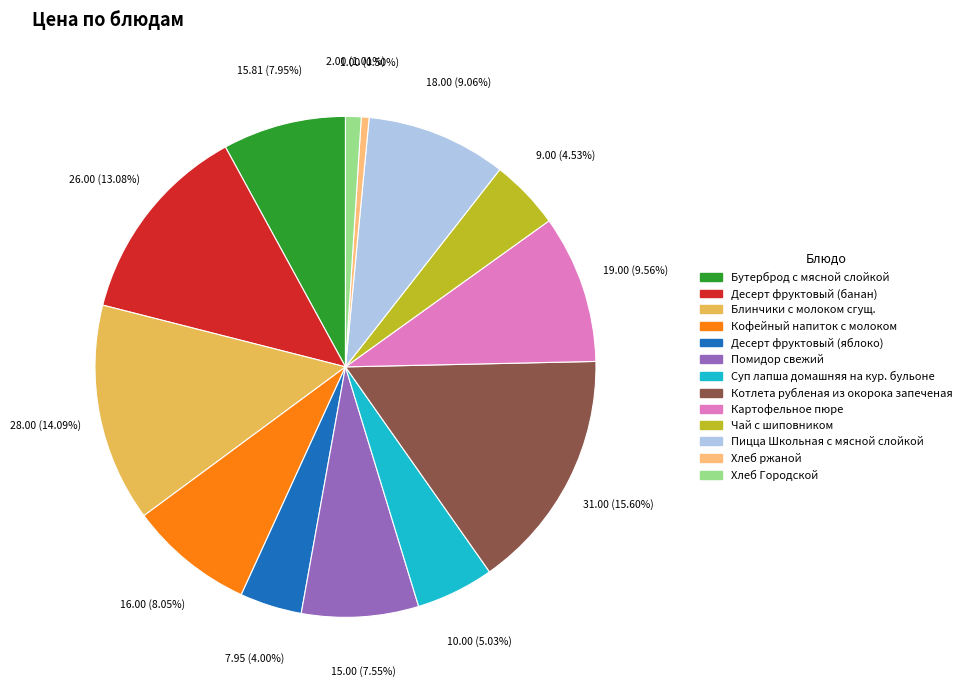

Do Картофельное пюре and Хлеб ржаной together represent more than half of the pie?

No